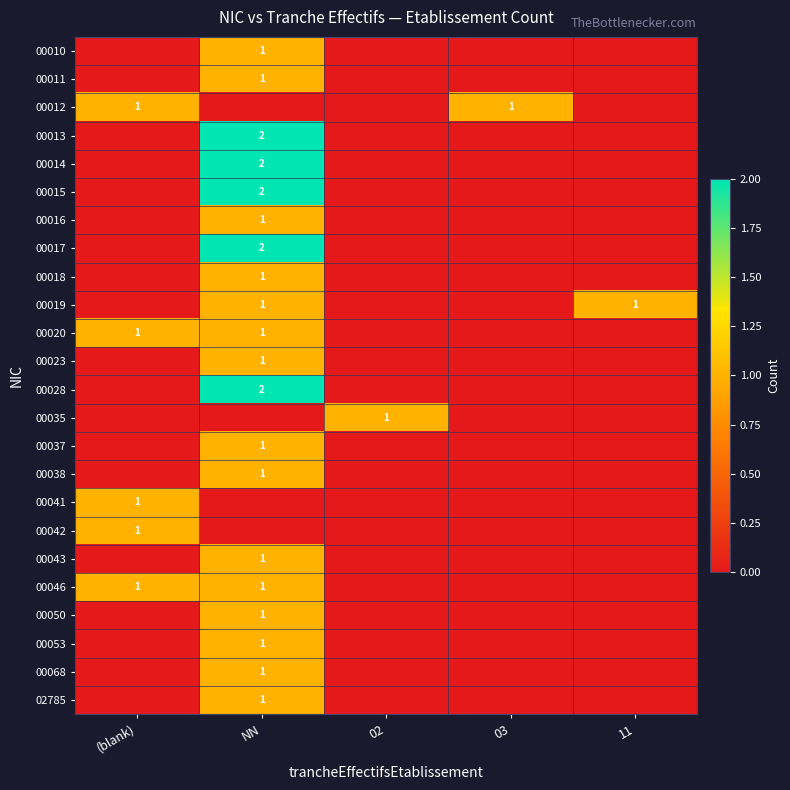

At which category is the sum across all series the highest?

NN